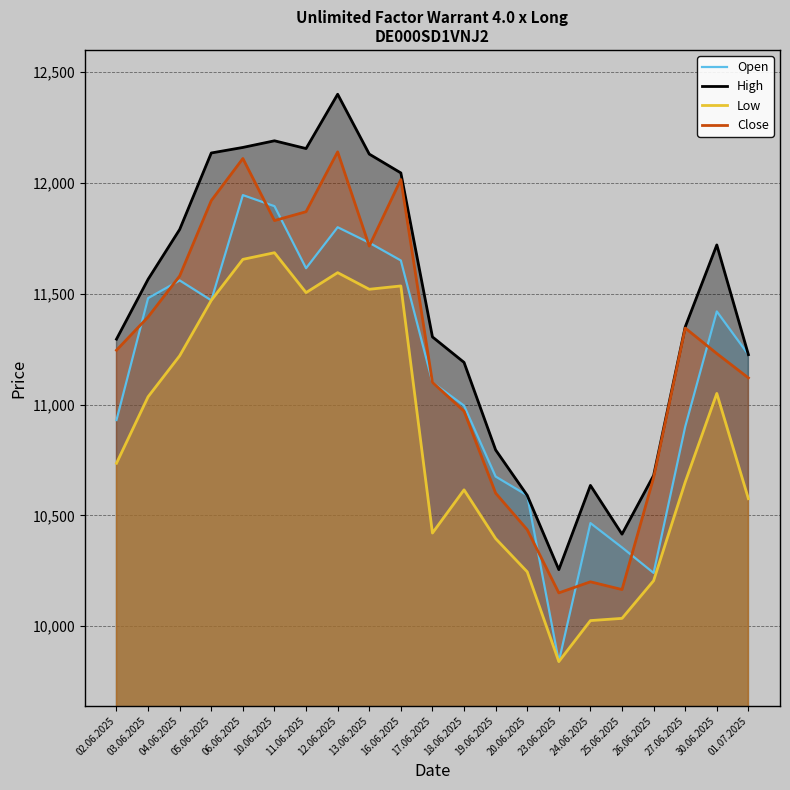

How many lines are shown in the chart?

4